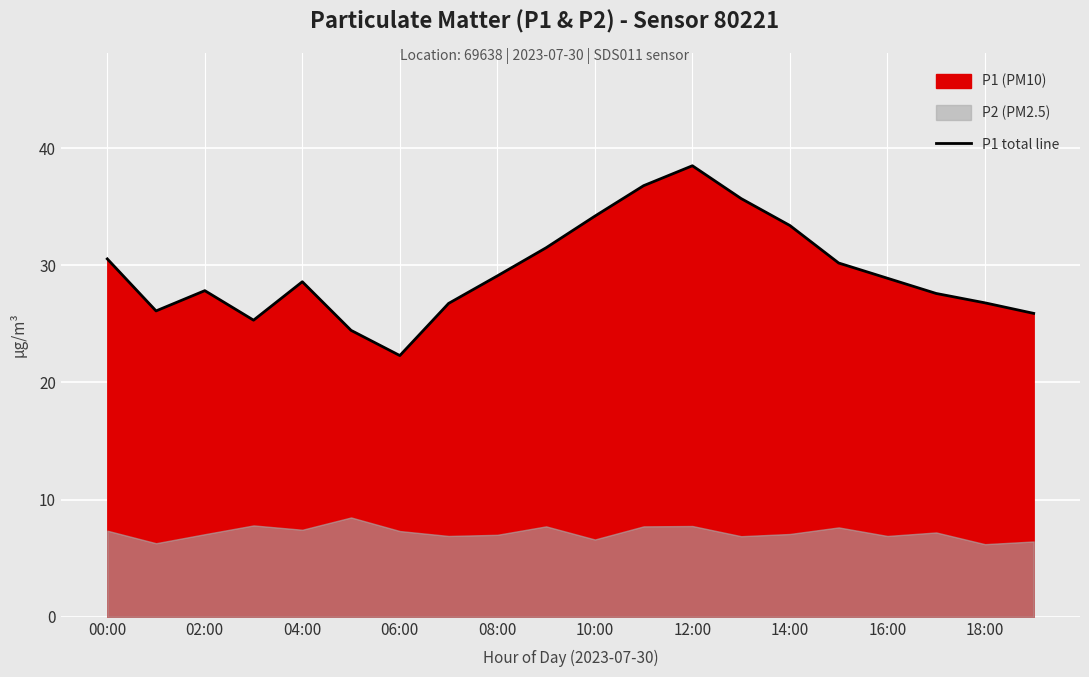

How many data points are less than 28?

9